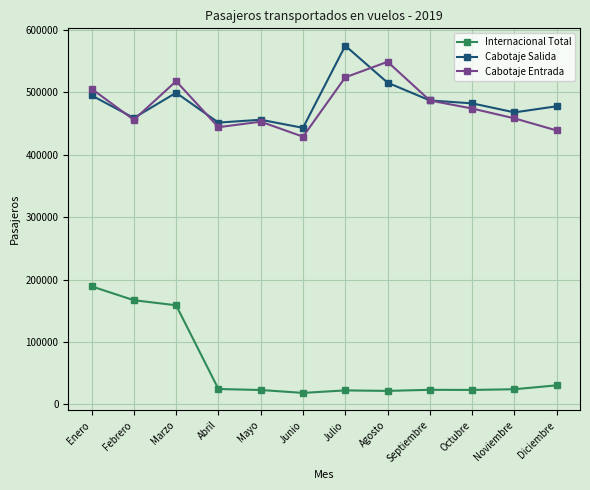

At how many categories does at least one series exceed 433598?

12